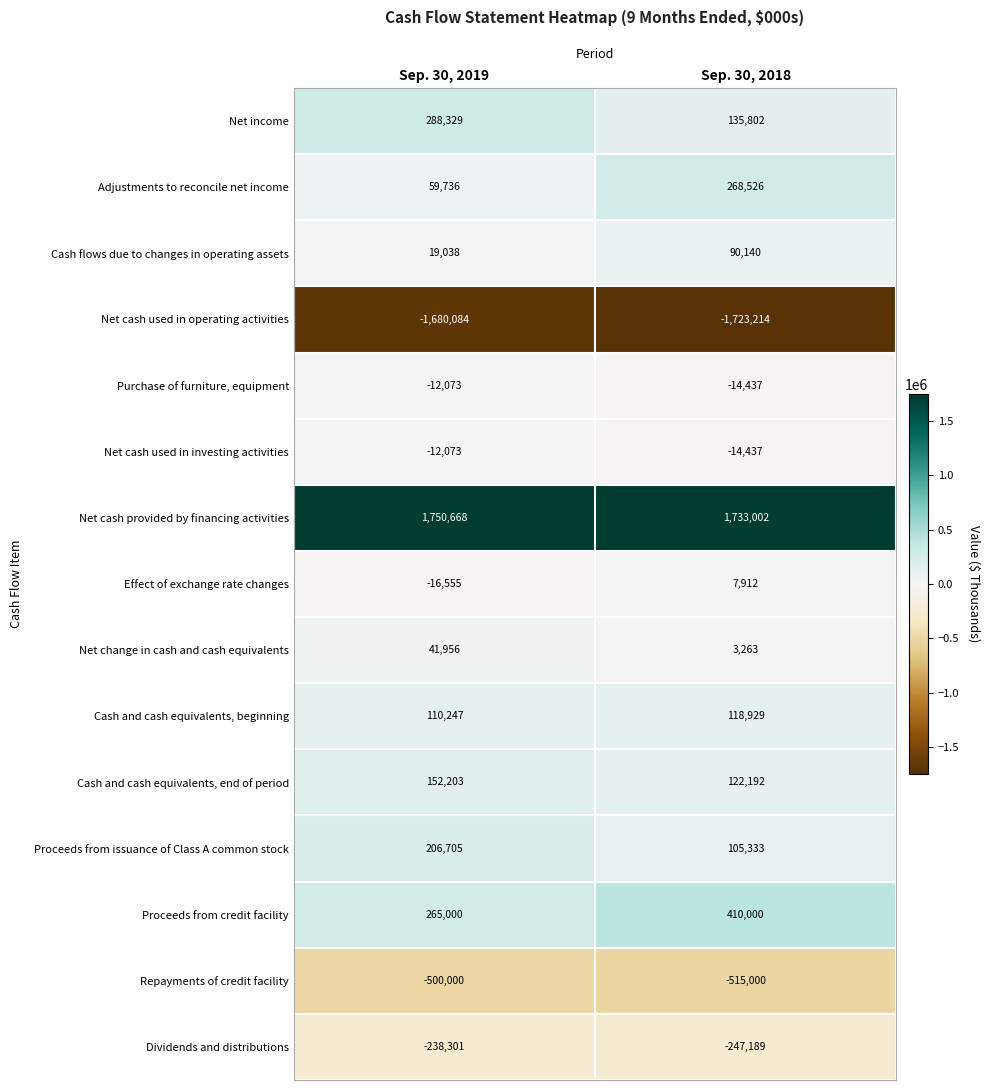

What is the average value of the Proceeds from credit facility series?

337500